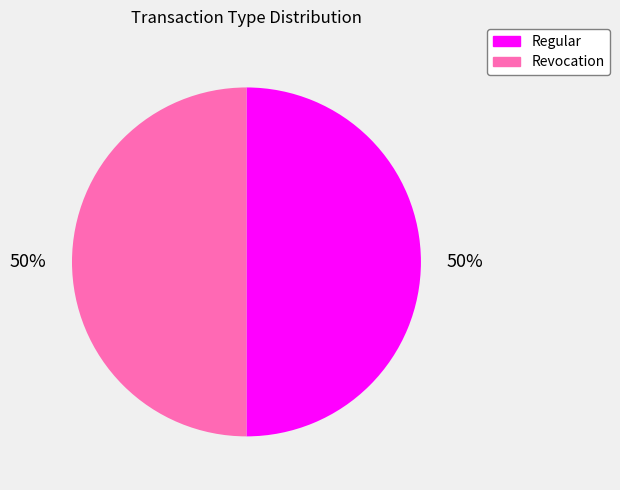

What percentage is the Regular slice, to the nearest percent?

50%